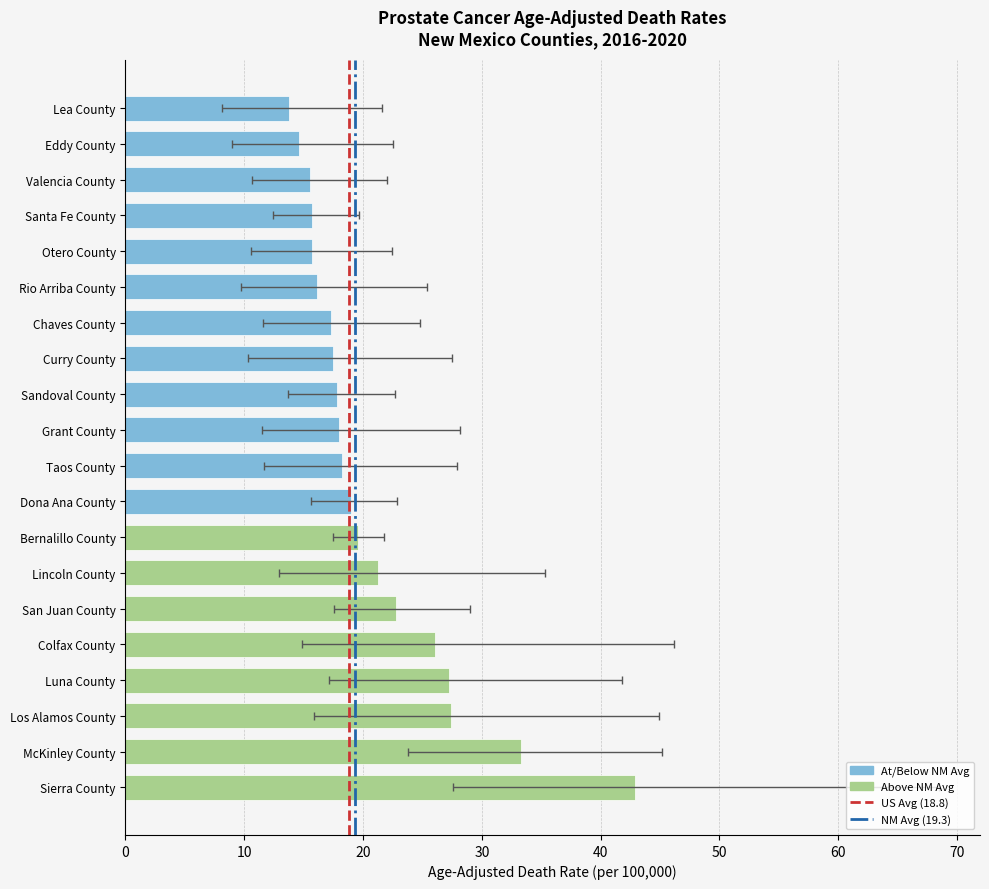

What is the difference between the Age-Adjusted Death Rate values at Eddy County and Valencia County?

0.9